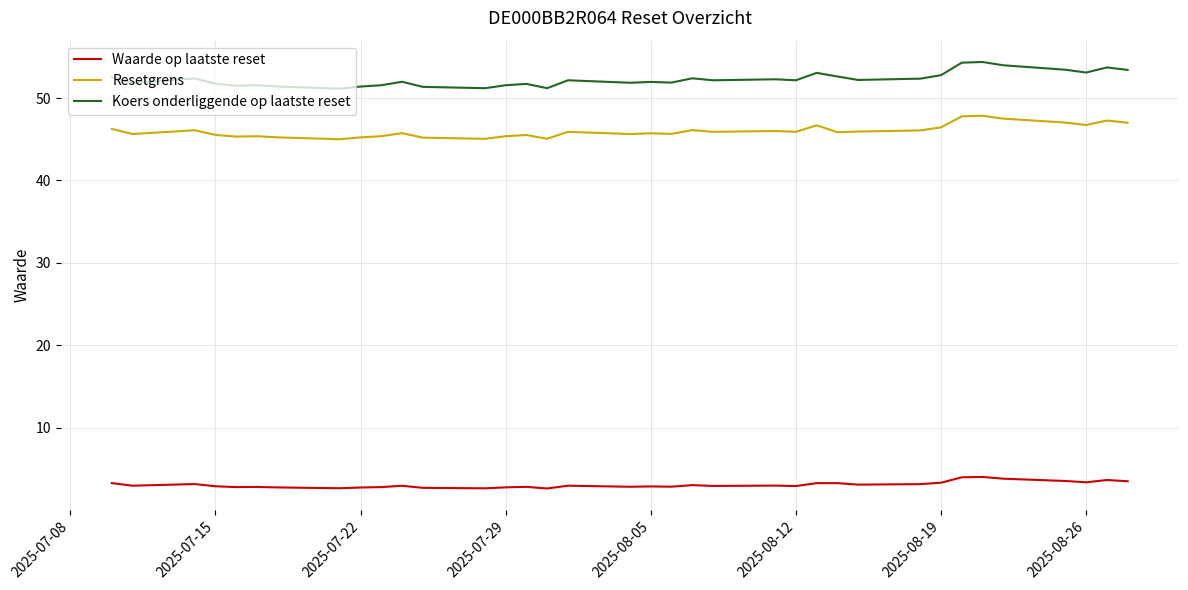

True or false: Resetgrens and Koers onderliggende op laatste reset cross at least once.

False